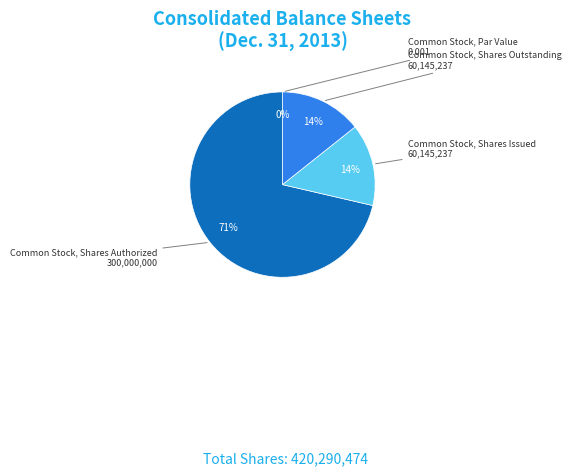

What is the smallest slice in the pie chart?

Common Stock, Par Value